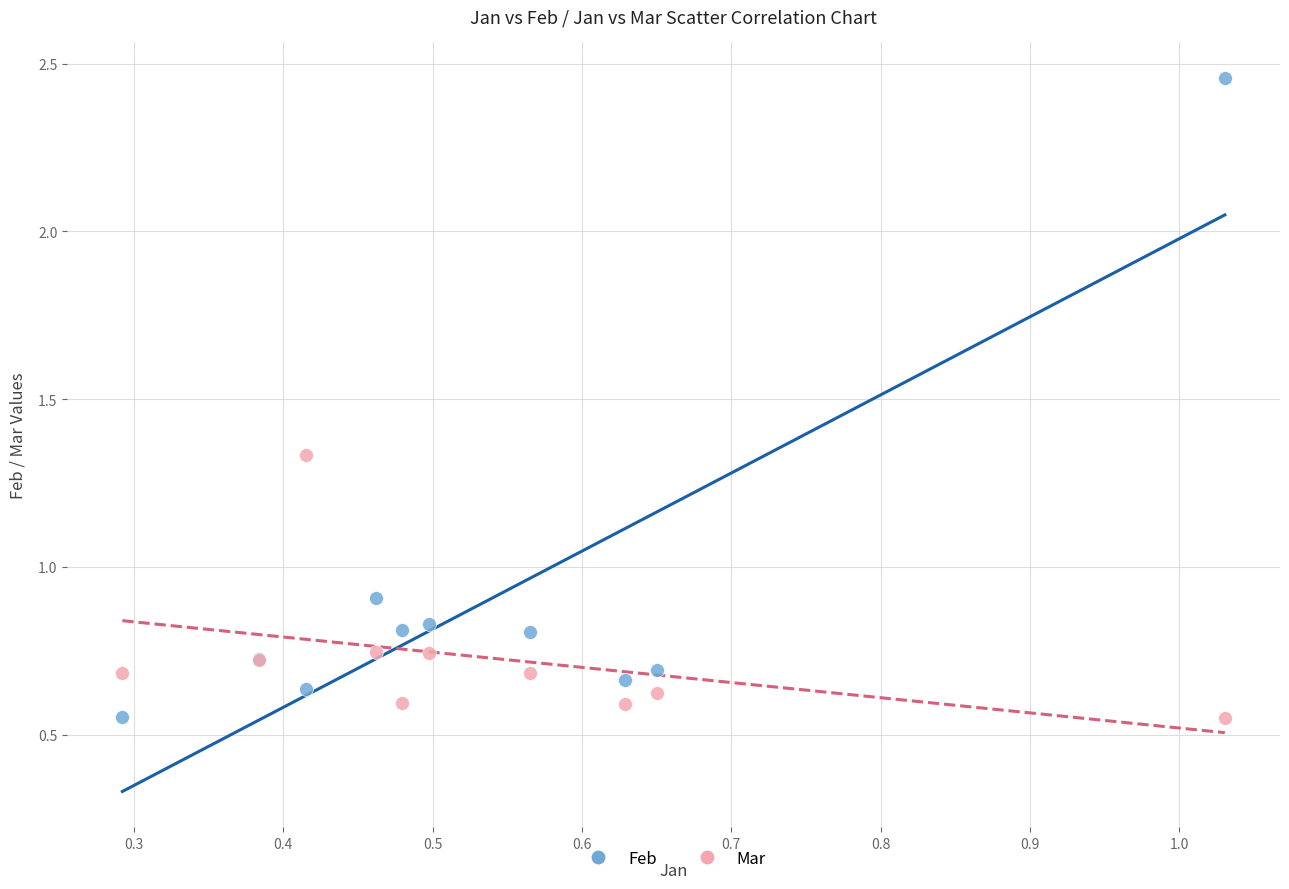

Which series has the widest spread of Y values?

Feb